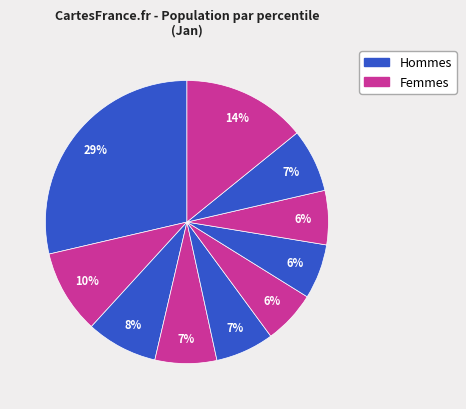

Does any single category account for the majority?

No